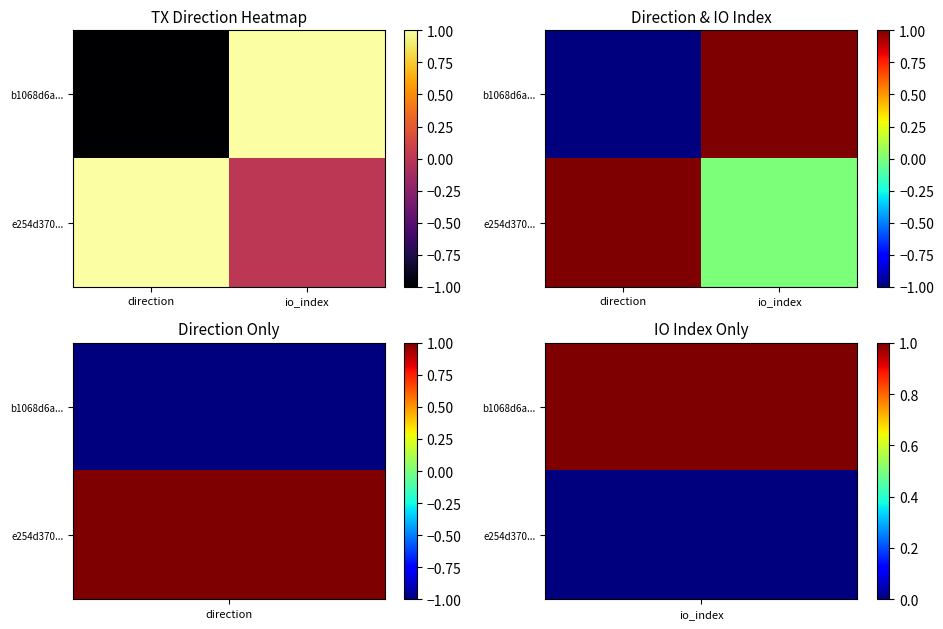

What is the lowest value of the b1068d6a... series?

-1